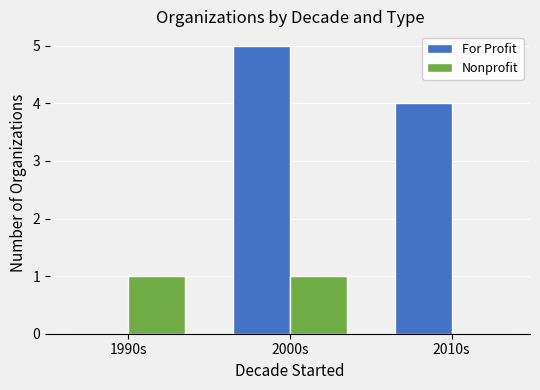

What is the maximum value for For Profit?

5